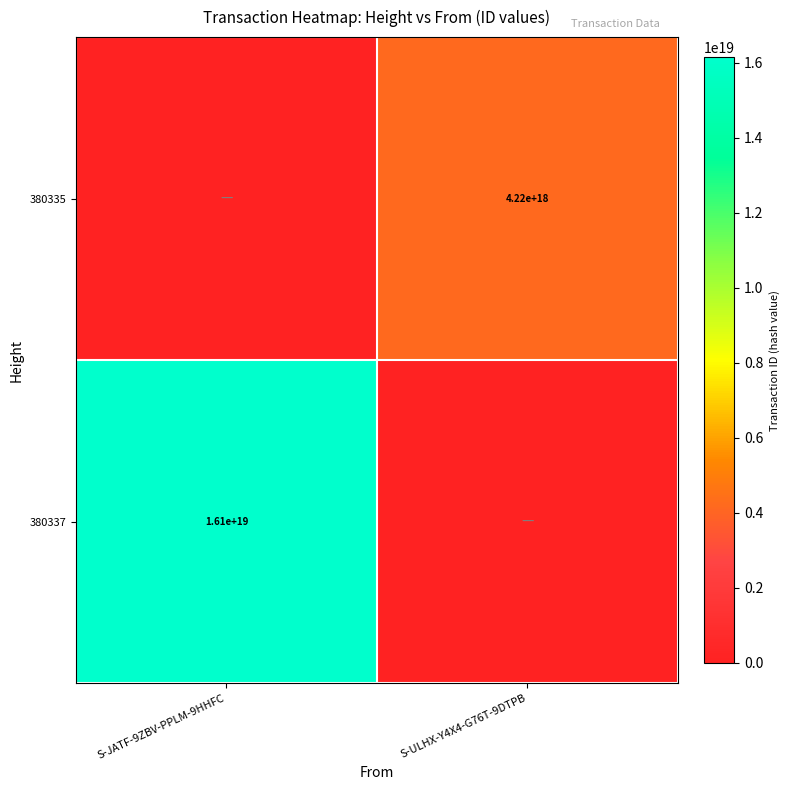

What is the spread (max minus min) of values at S-ULHX-Y4X4-G76T-9DTPB?

4222571830764852736